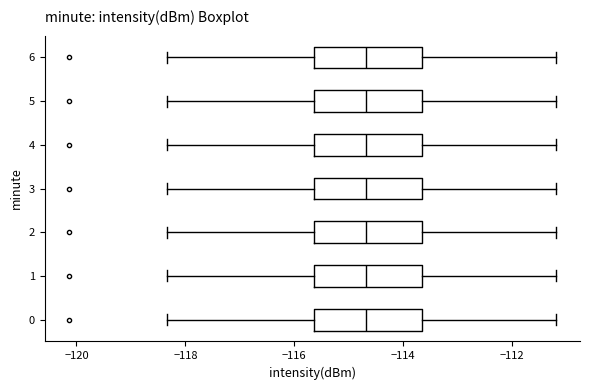

Reading bottom to top, read every box against the x-axis: the position of its median line, the range the box covers, and the ends of its whiskers. The values are not printed on the chart, so give them approximately, as read against the axis.

0: median -114.6, box -115.6 to -113.6, whiskers -118.4 to -111.2
1: median -114.6, box -115.6 to -113.6, whiskers -118.4 to -111.2
2: median -114.6, box -115.6 to -113.6, whiskers -118.4 to -111.2
3: median -114.6, box -115.6 to -113.6, whiskers -118.4 to -111.2
4: median -114.6, box -115.6 to -113.6, whiskers -118.4 to -111.2
5: median -114.6, box -115.6 to -113.6, whiskers -118.4 to -111.2
6: median -114.6, box -115.6 to -113.6, whiskers -118.4 to -111.2